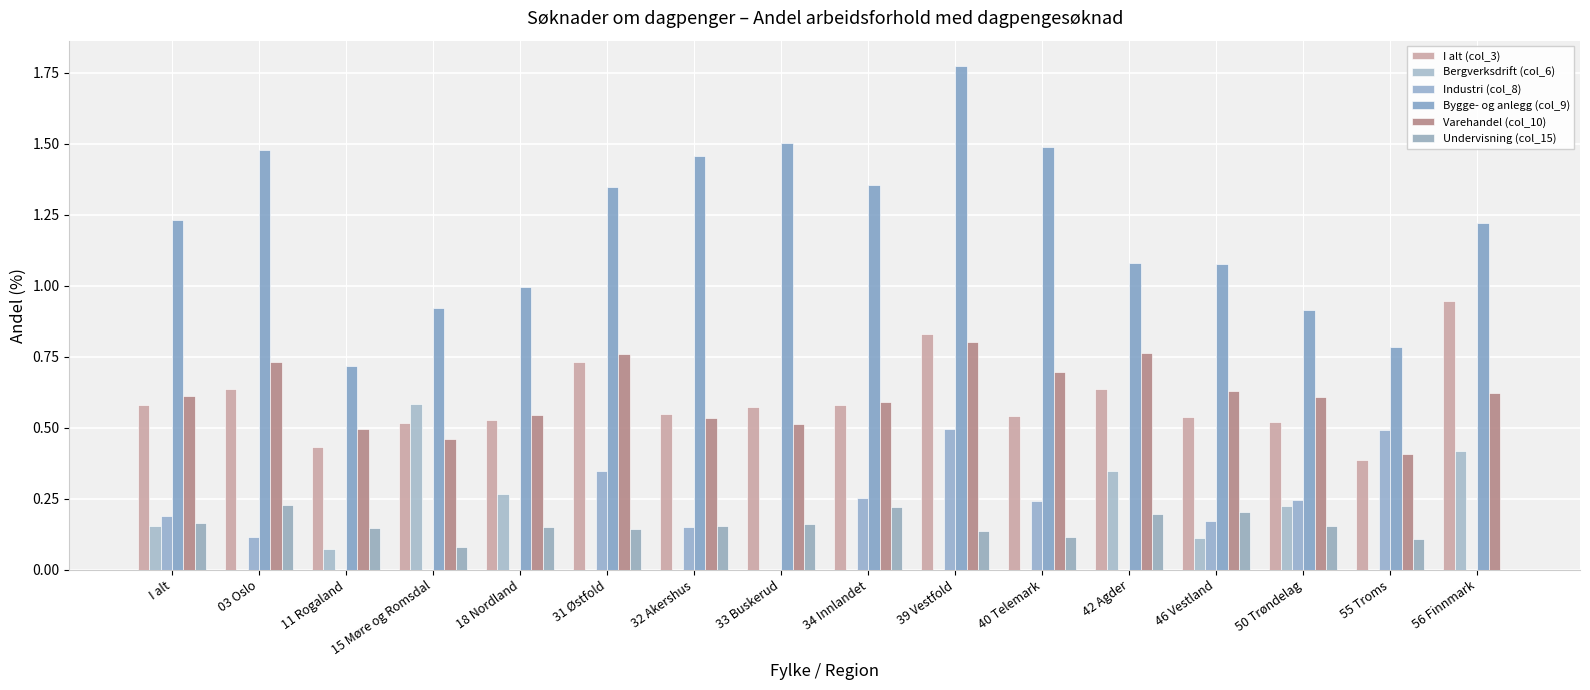

Is it true that Undervisning (col_15) equals 0.2 at 33 Buskerud?

True